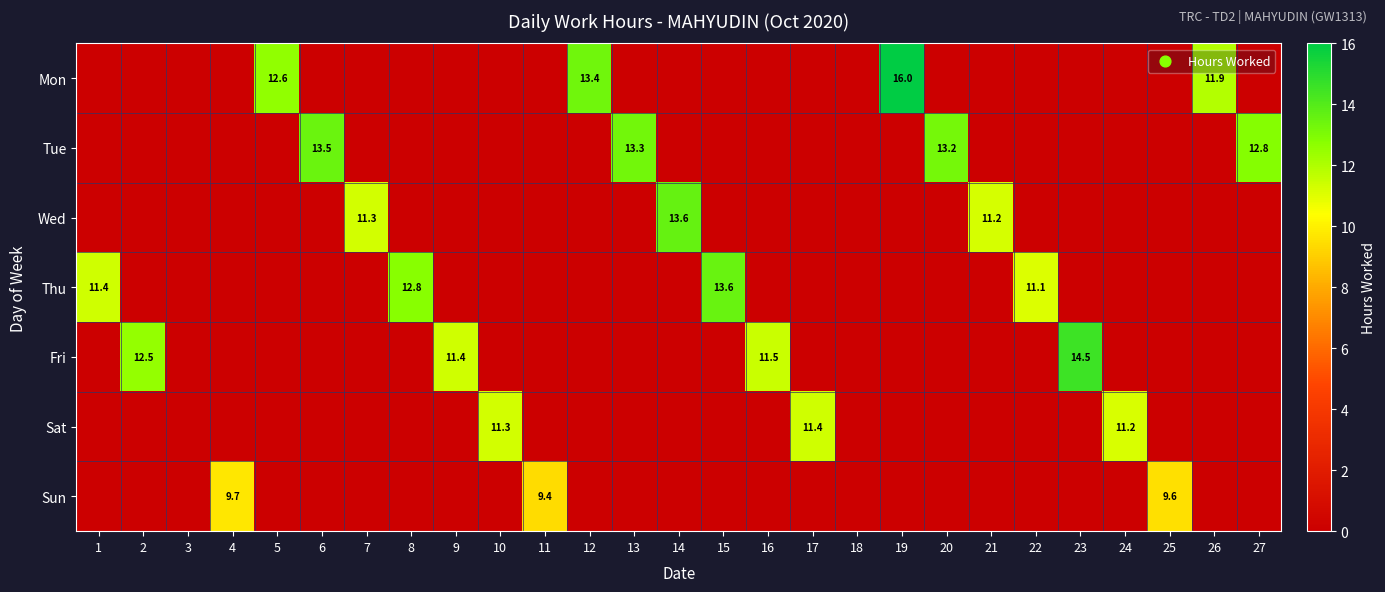

At how many categories does at least one series exceed 8?

25